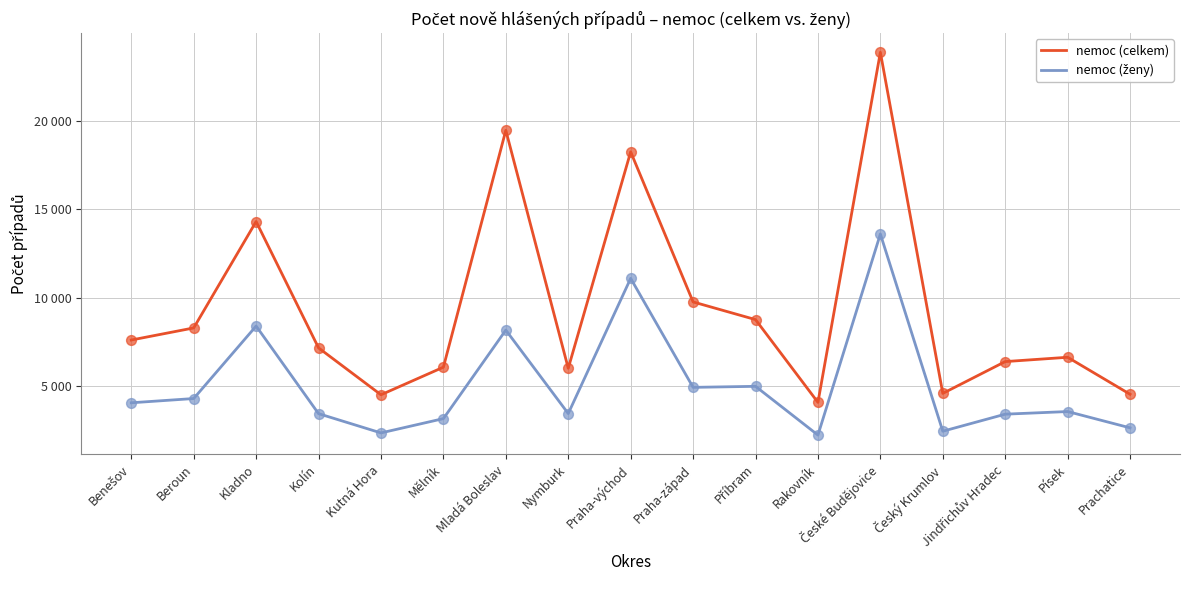

Does the chart have visible grid lines?

Yes